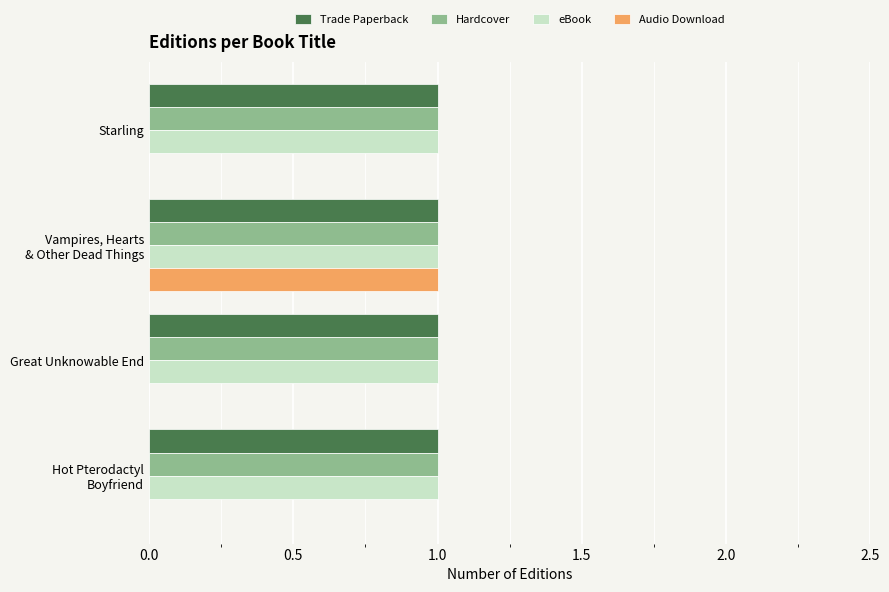

Is it true that eBook equals 1 at Starling?

True